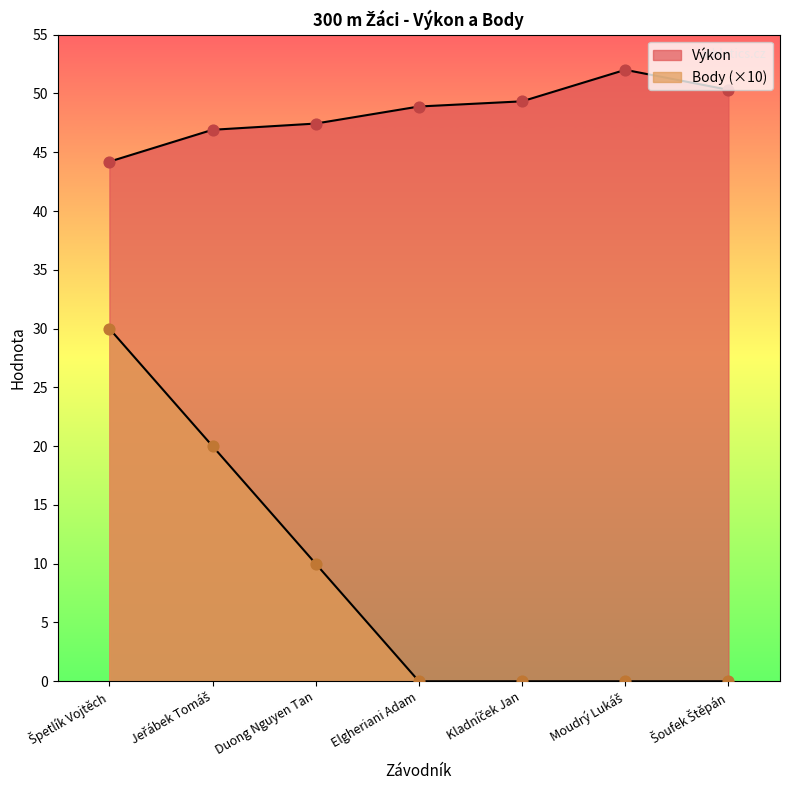

At which category is the sum across all series the highest?

Špetlík Vojtěch